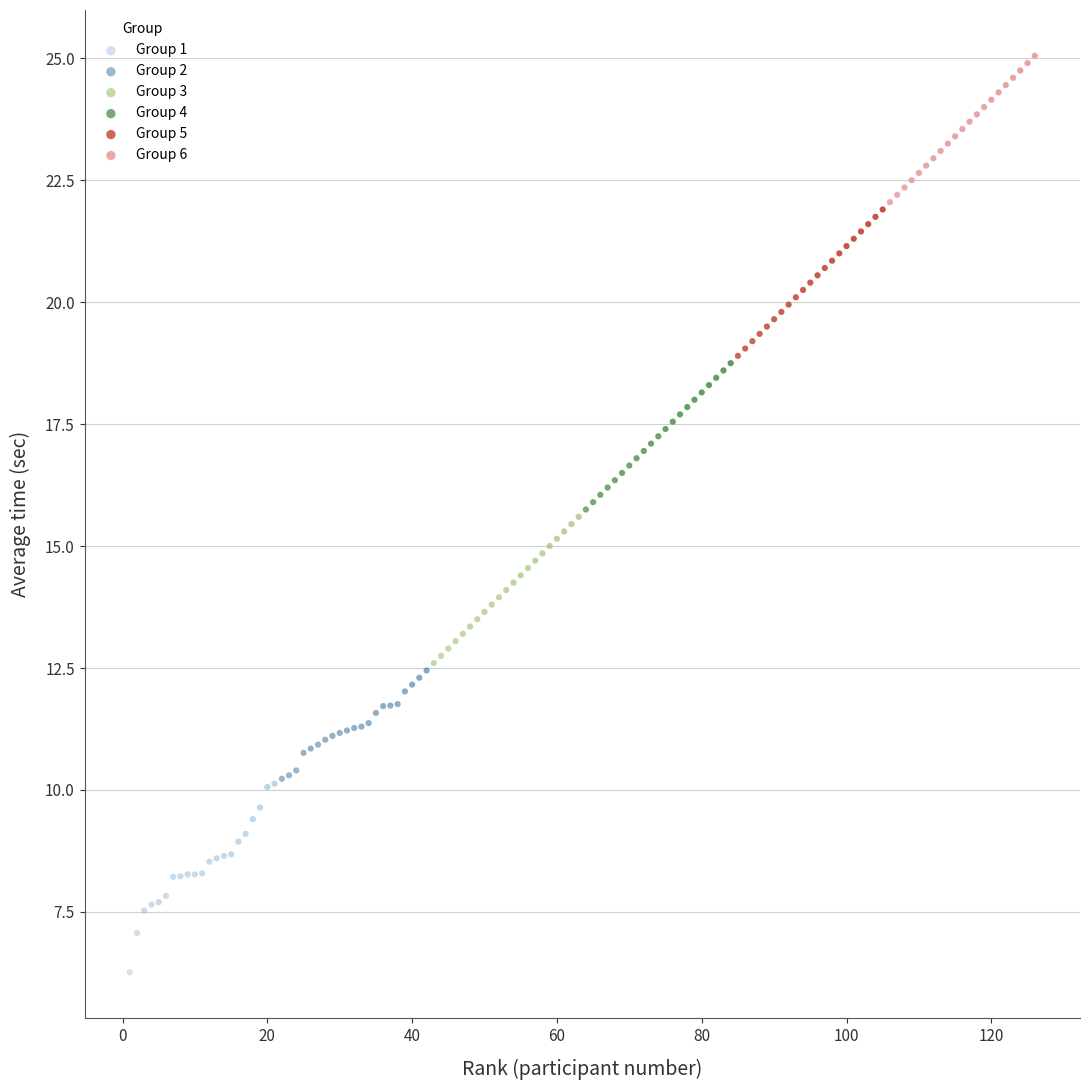

Which series contains the highest Y value?

Group 6